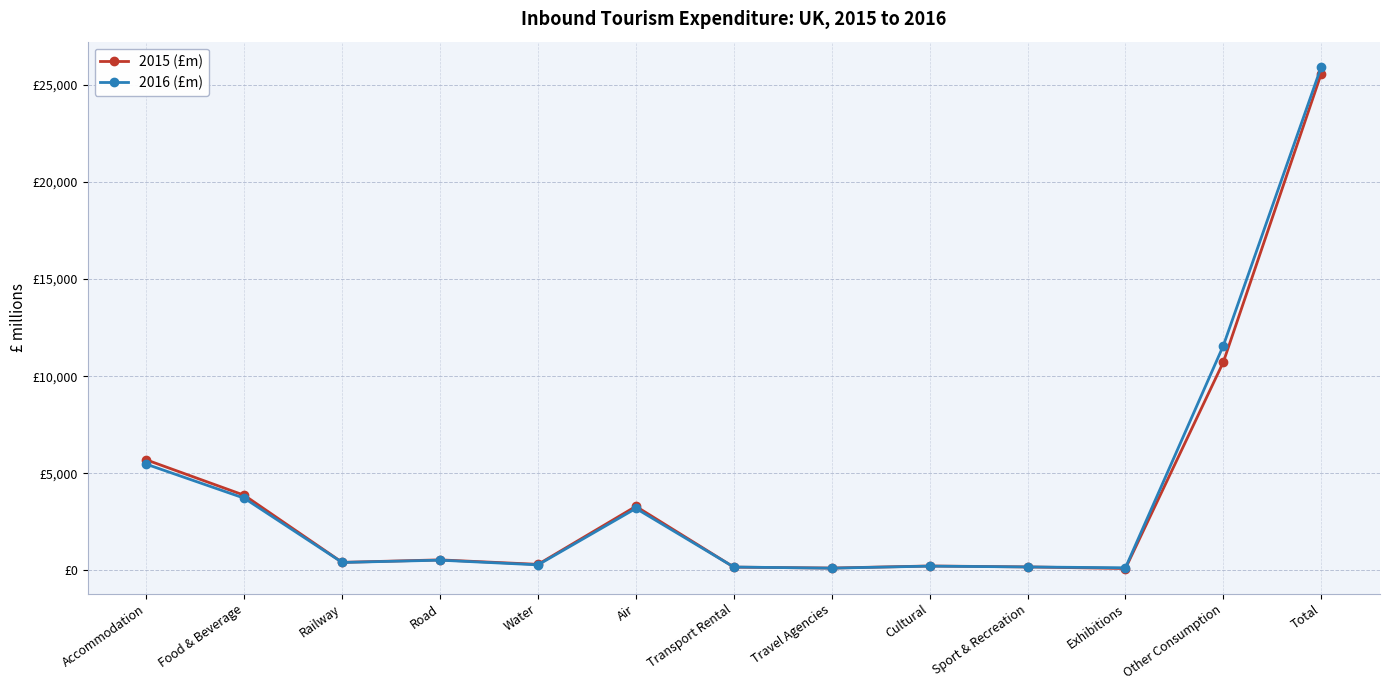

Does the chart have visible grid lines?

Yes